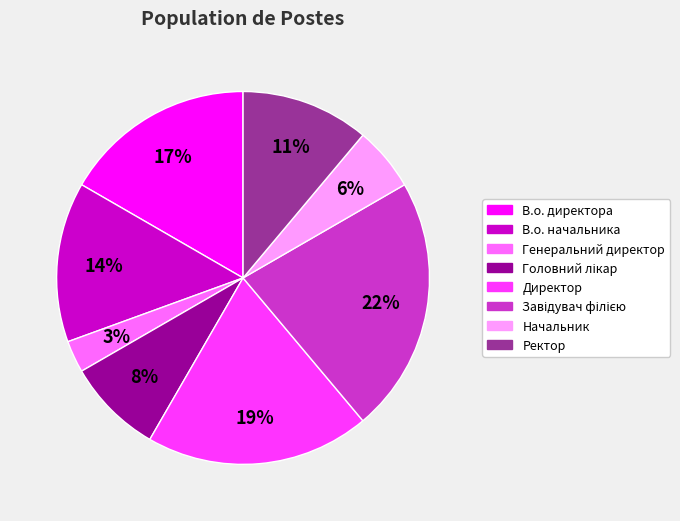

Does any single category account for the majority?

No